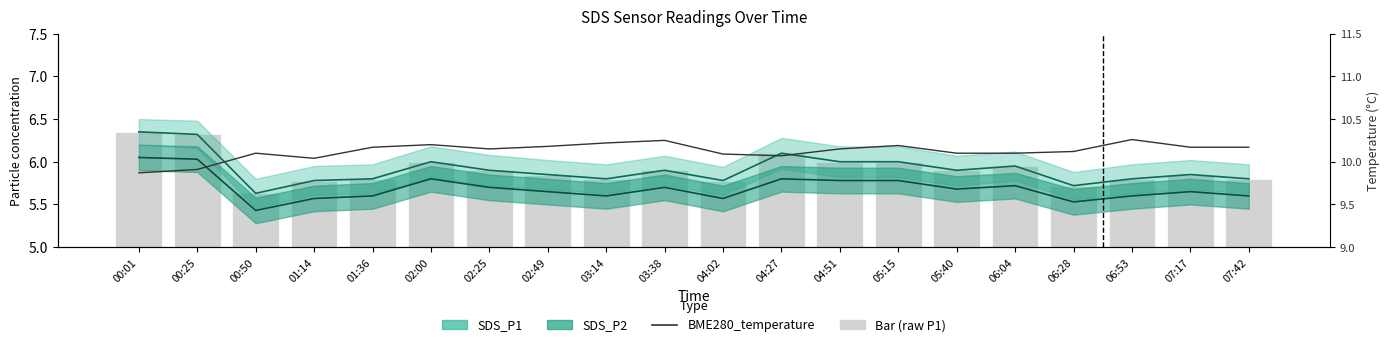

What is the total value across all series at 03:14?

21.6